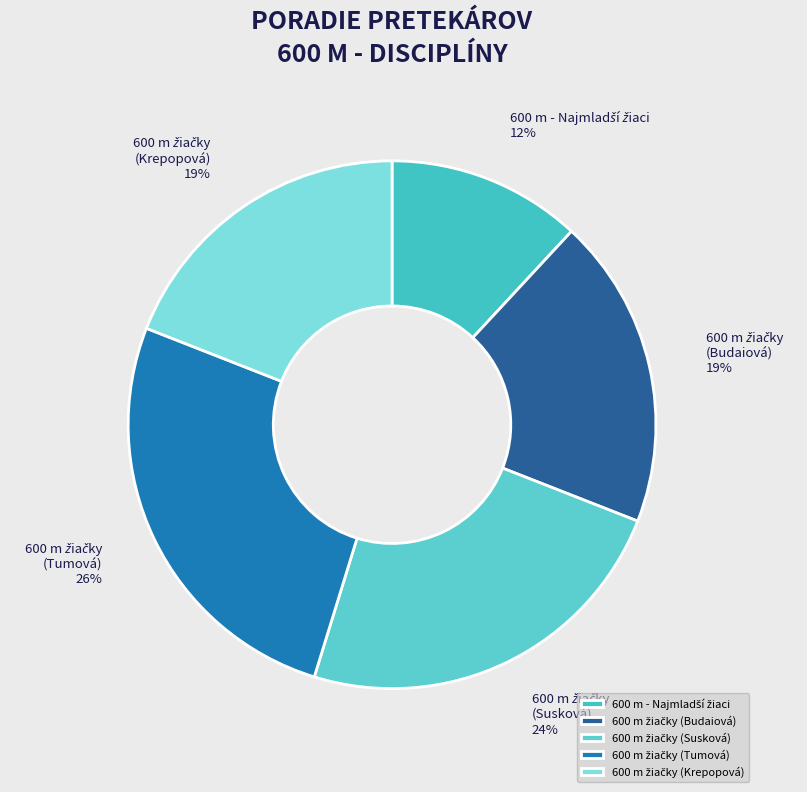

To the nearest percent, what is the average slice percentage?

20%